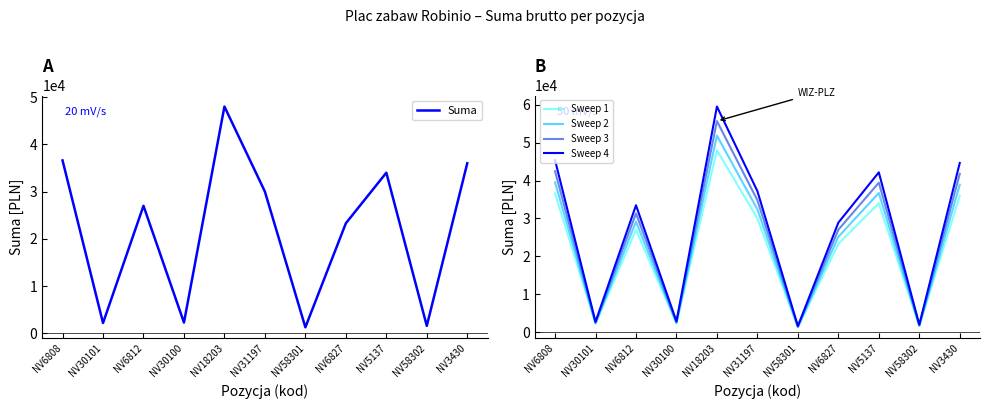

Between NV58301 and NV6812, which is larger?

NV6812